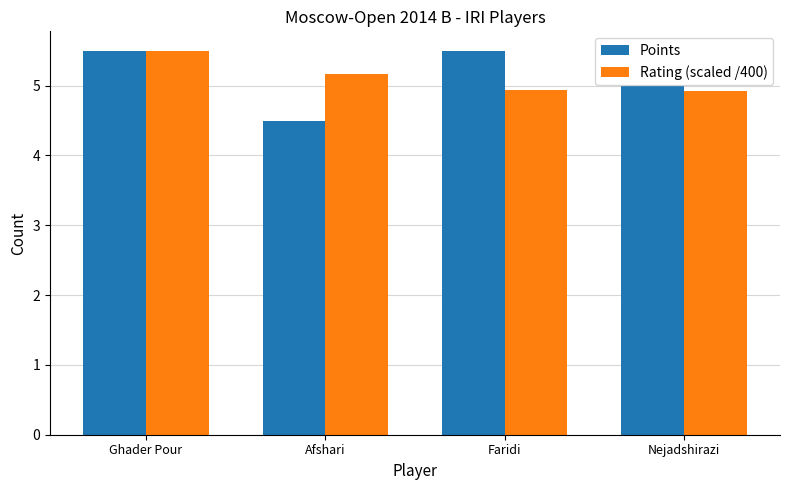

True or false: Points has a value of 5.5 at Faridi.

True